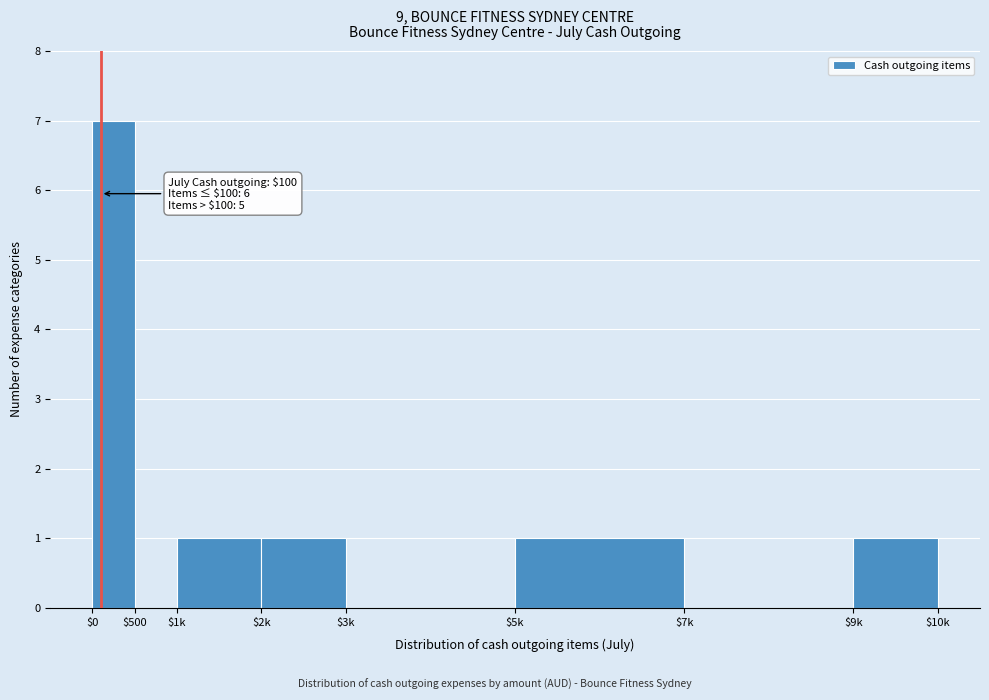

The chart shows a value of 1 at $1k. True or false?

True